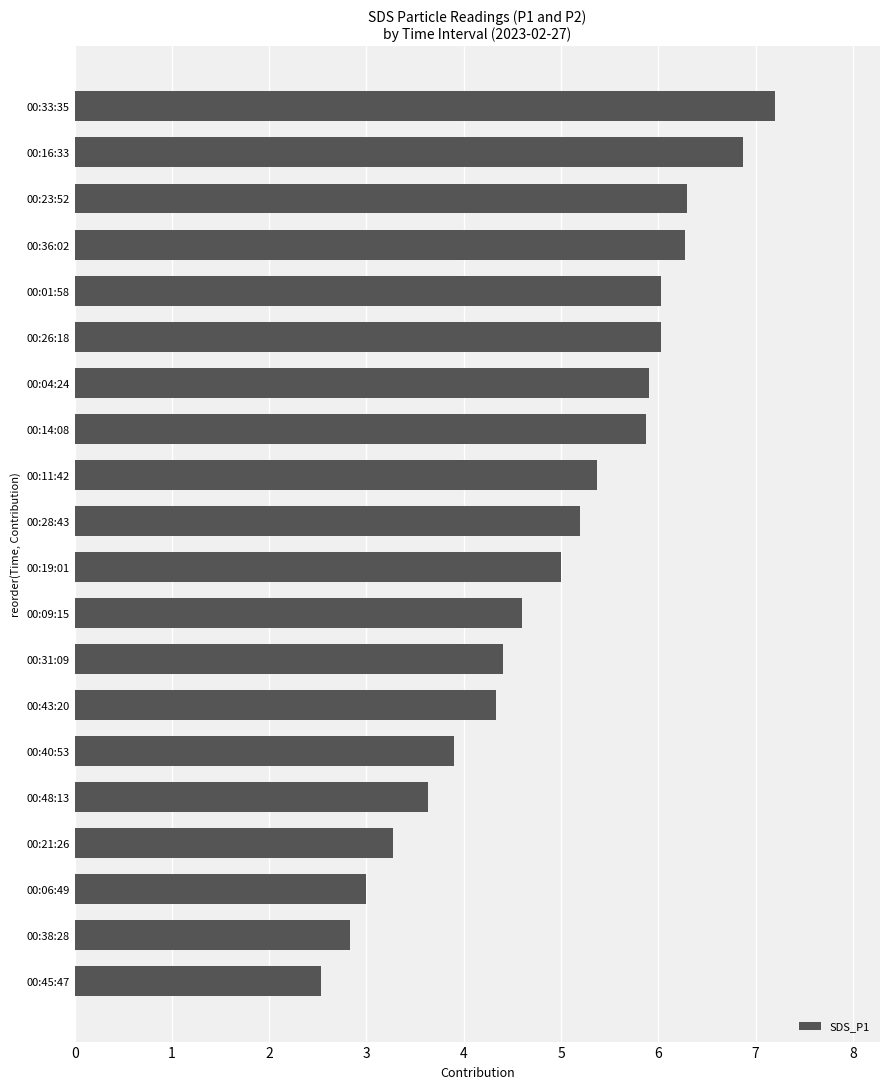

Approximately how many times larger is the value at 00:06:49 compared to 00:40:53?

0.8